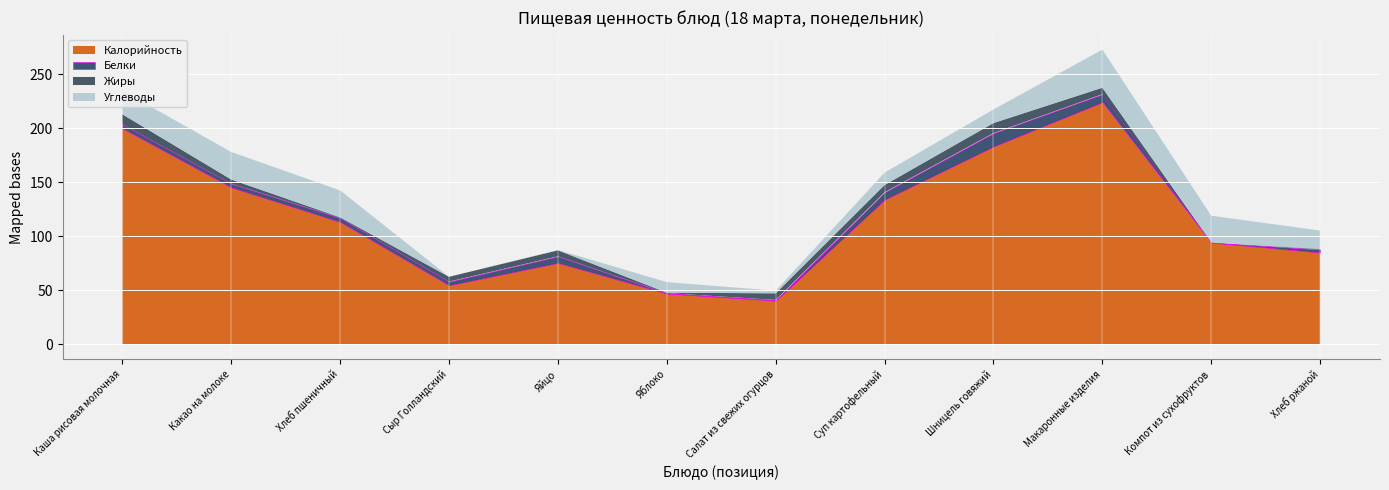

Reading left to right, transcribe all the data shown in this chart.

Калорийность: Каша рисовая молочная=199.8	Какао на молоке=145.2	Хлеб пшеничный=113.2	Сыр Голландский=54.6	Яйцо=75.4	Яблоко=47.0	Салат из свежих огурцов=40.4	Суп картофельный=133.8	Шницель говяжий=183.0	Макаронные изделия=224.0	Компот из сухофруктов=94.2	Хлеб ржаной=85.0
Белки: Каша рисовая молочная=3.8	Какао на молоке=3.5	Хлеб пшеничный=3.8	Сыр Голландский=3.5	Яйцо=6.1	Яблоко=0.4	Салат из свежих огурцов=0.8	Суп картофельный=6.9	Шницель говяжий=12.4	Макаронные изделия=7.4	Компот из сухофруктов=0.0	Хлеб ржаной=2.8
Жиры: Каша рисовая молочная=9.2	Какао на молоке=3.7	Хлеб пшеничный=0.5	Сыр Голландский=4.4	Яйцо=5.5	Яблоко=0.4	Салат из свежих огурцов=6.1	Суп картофельный=6.7	Шницель говяжий=9.2	Макаронные изделия=6.0	Компот из сухофруктов=0.0	Хлеб ржаной=0.5
Углеводы: Каша рисовая молочная=21.9	Какао на молоке=25.5	Хлеб пшеничный=24.9	Сыр Голландский=0.0	Яйцо=0.3	Яблоко=9.8	Салат из свежих огурцов=2.4	Суп картофельный=11.5	Шницель говяжий=12.6	Макаронные изделия=35.3	Компот из сухофруктов=24.8	Хлеб ржаной=17.0